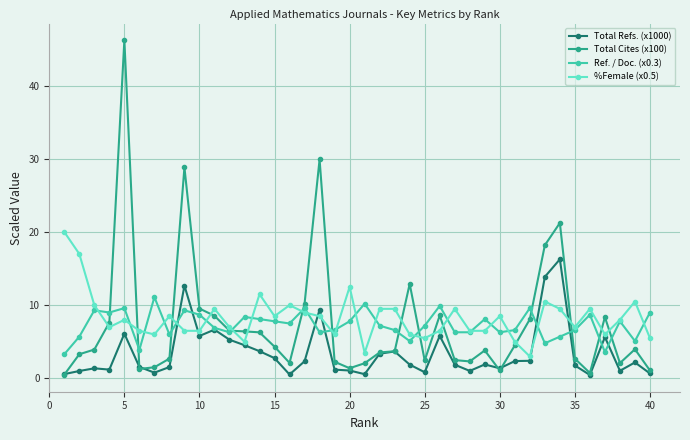

Which series has the largest range (max minus min)?

Total Cites (x100)